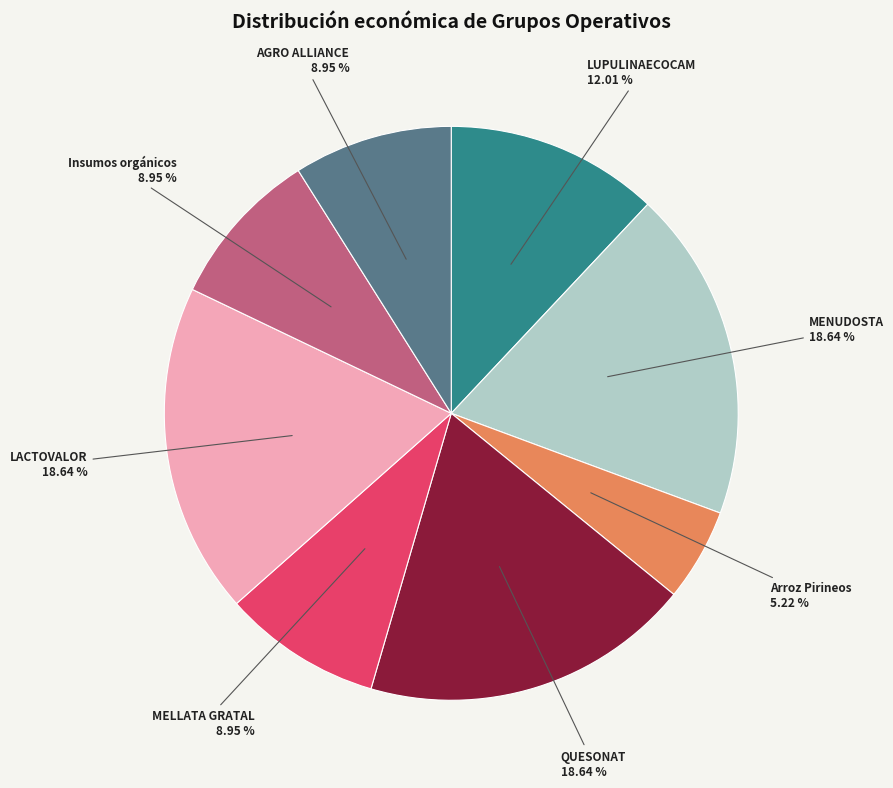

Which has a higher value, LACTOVALOR or Arroz Pirineos?

LACTOVALOR